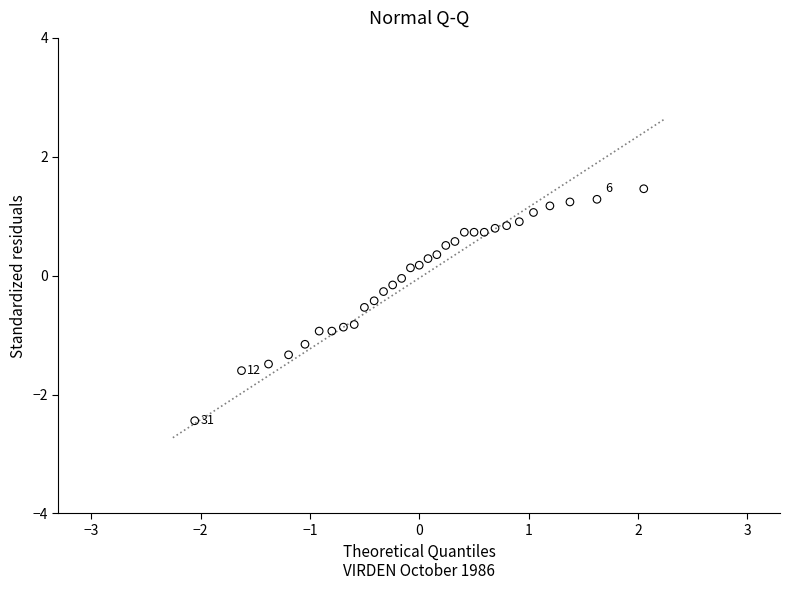

What is the range of Y values (max minus min)?

3.9